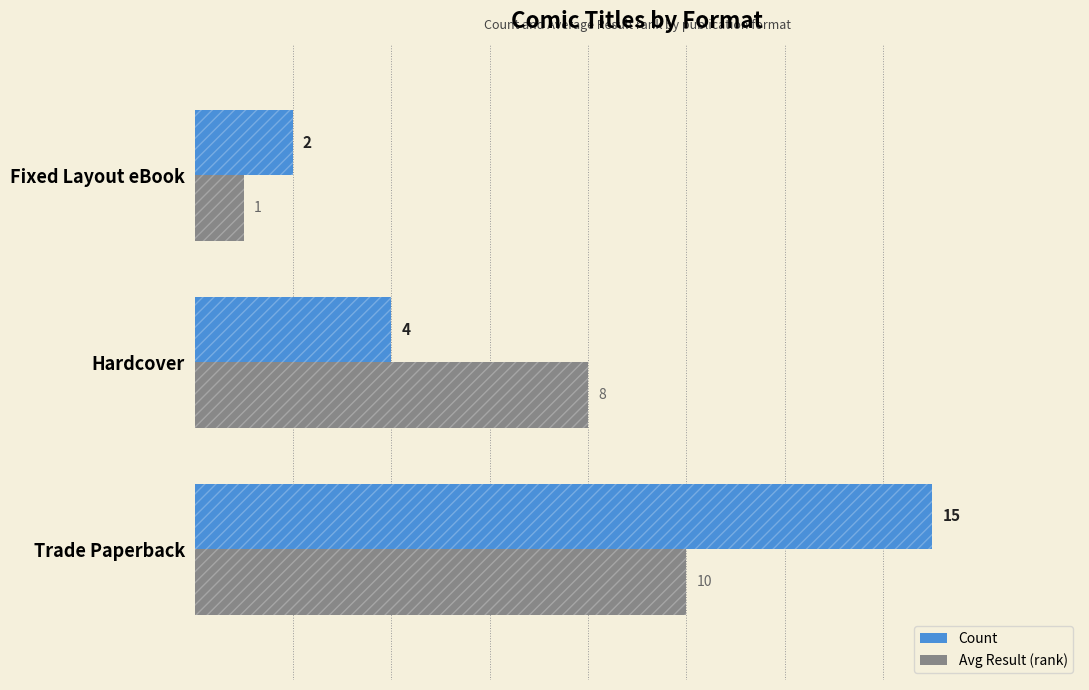

What is the sum of all Avg Result values?

19